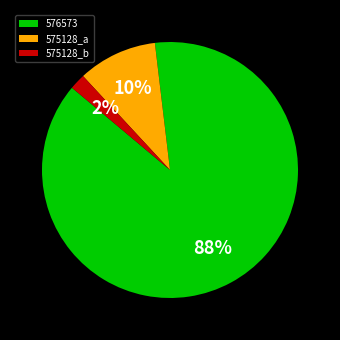

Combined, do 575128_a and 576573 account for over 50%?

Yes